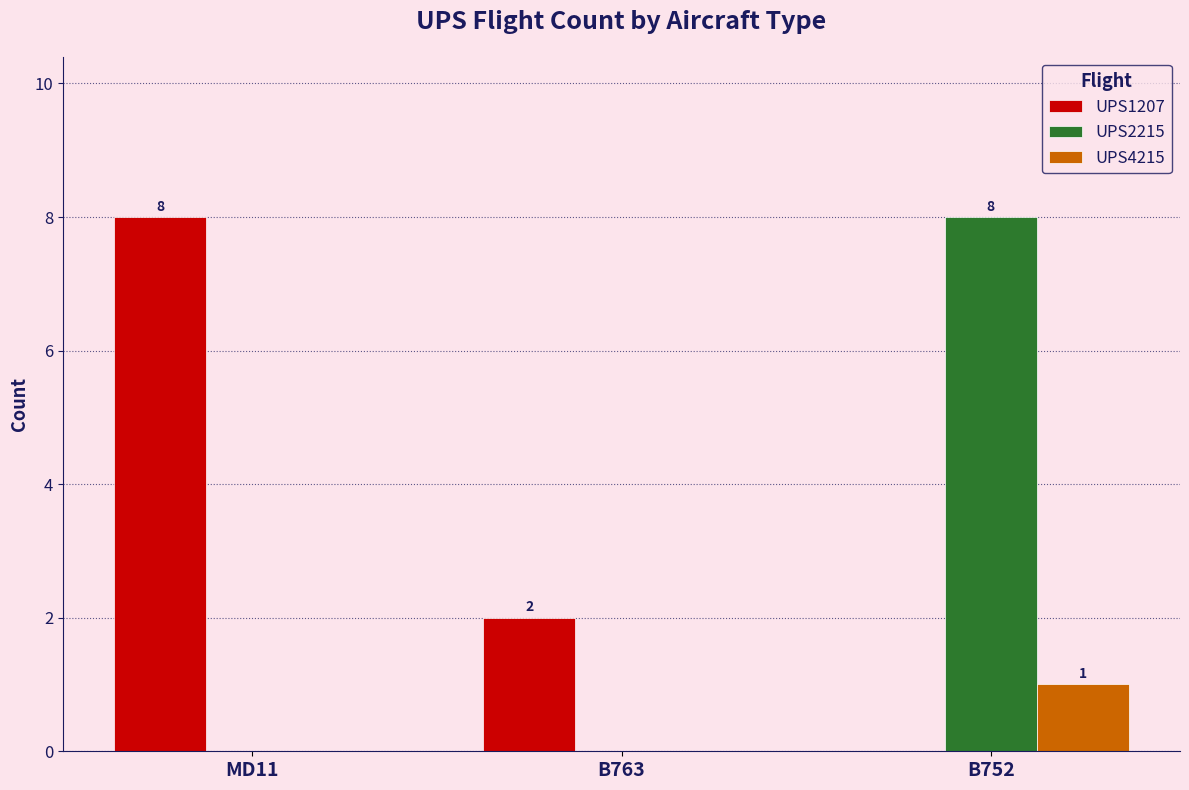

Which series changed the most between B763 and B752?

UPS2215